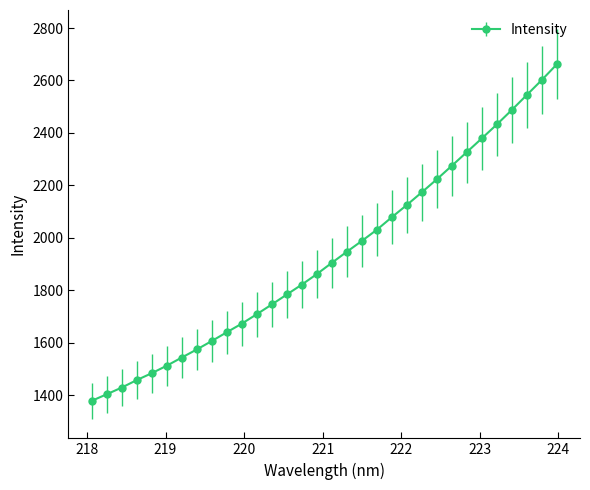

Does the chart have visible grid lines?

No